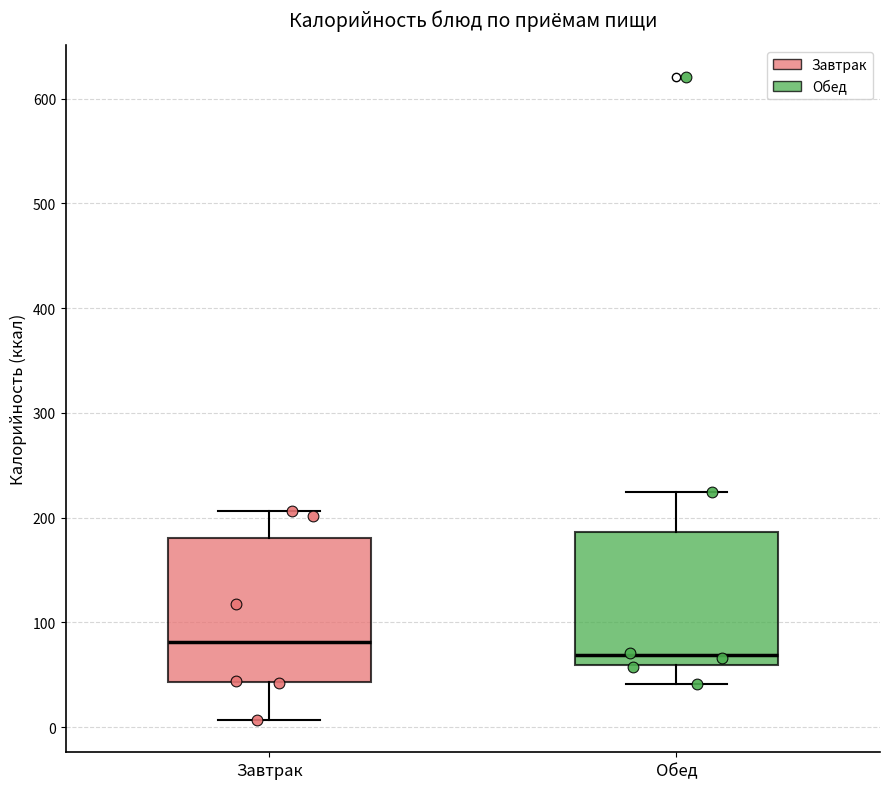

Where is the lower edge of the box for Завтрак on the y-axis? The values are not printed on the chart, so give them approximately, as read against the axis.

40